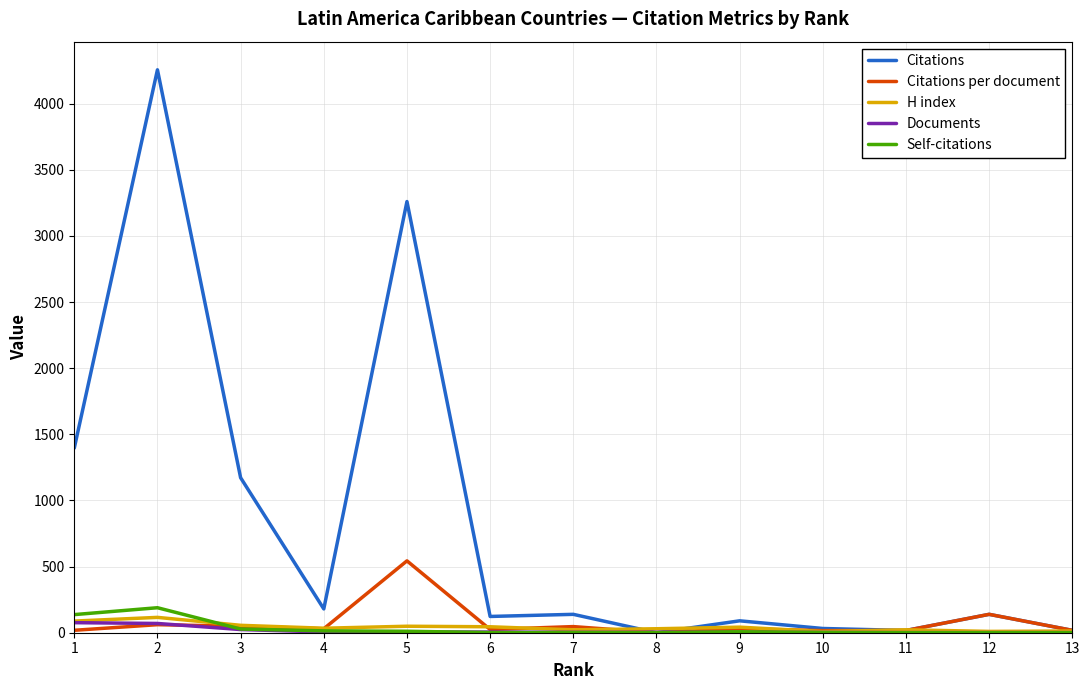

Which series has the largest total across all categories?

Citations